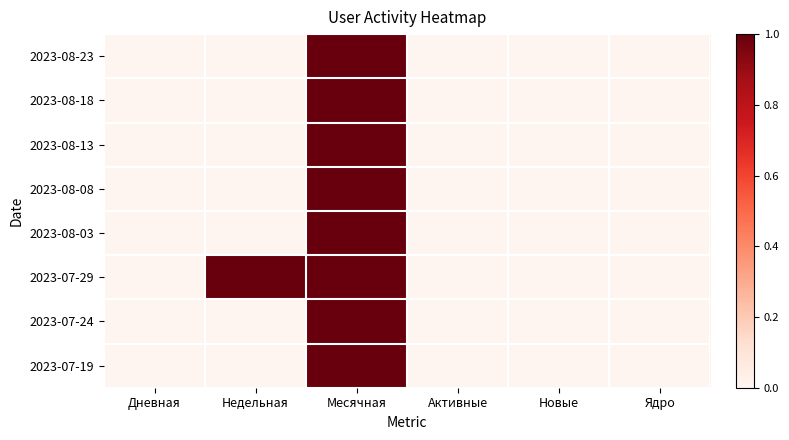

Which category has the highest value across all series?

Месячная